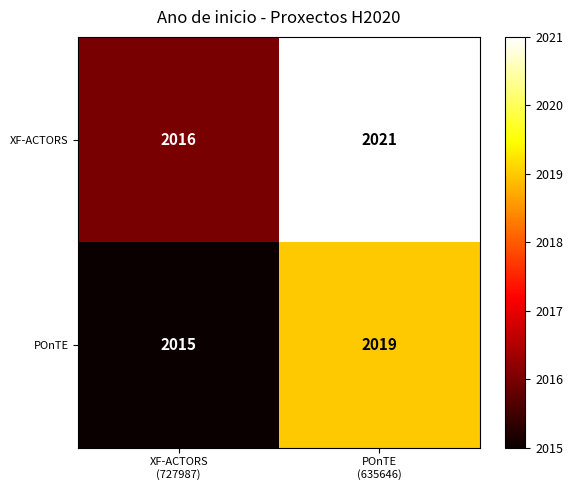

What is the difference between the maximum and minimum values in the XF-ACTORS series?

5